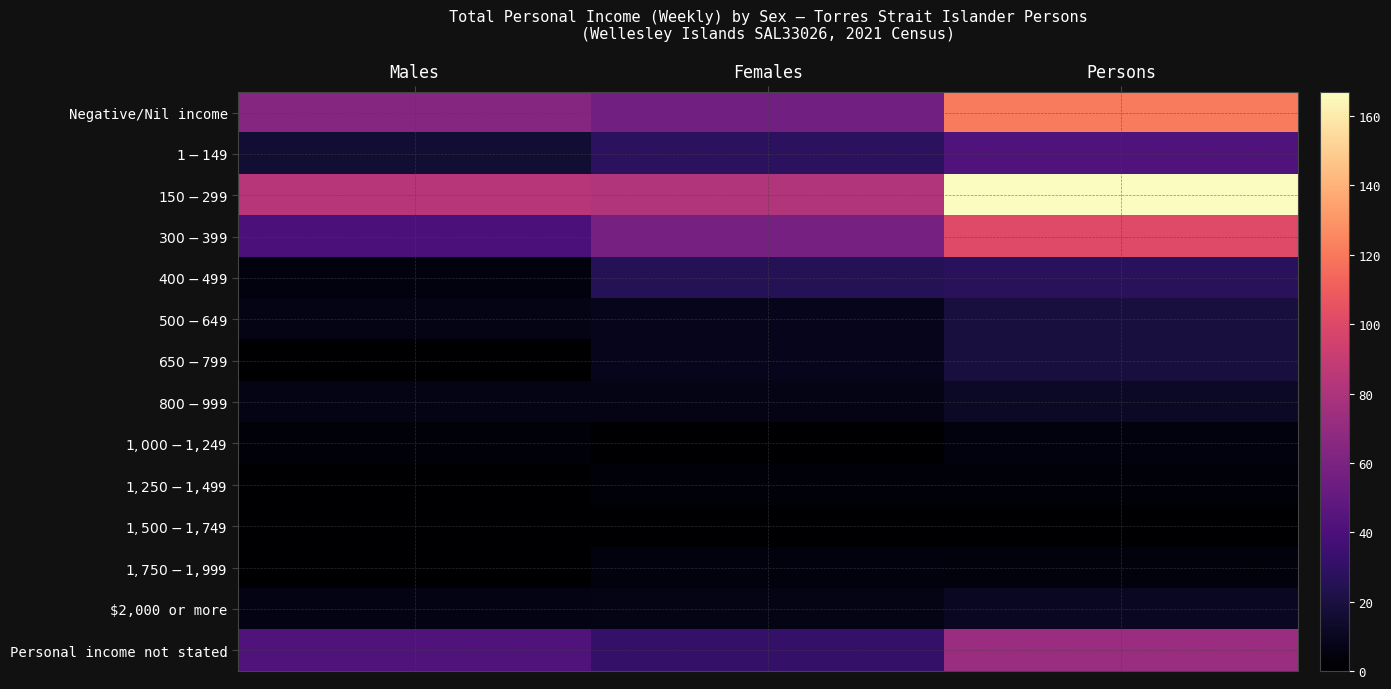

Reading right to left, what are all the values shown in this chart?

Negative/Nil income: Persons=121	Females=56	Males=64
$1-$149: Persons=42	Females=28	Males=16
$150-$299: Persons=167	Females=82	Males=84
$300-$399: Persons=101	Females=58	Males=40
$400-$499: Persons=27	Females=25	Males=5
$500-$649: Persons=19	Females=9	Males=7
$650-$799: Persons=19	Females=9	Males=0
$800-$999: Persons=12	Females=7	Males=7
$1,000-$1,249: Persons=5	Females=0	Males=3
$1,250-$1,499: Persons=3	Females=3	Males=0
$1,500-$1,749: Persons=0	Females=0	Males=0
$1,750-$1,999: Persons=4	Females=5	Males=0
$2,000 or more: Persons=11	Females=7	Males=6
Personal income not stated: Persons=73	Females=31	Males=42